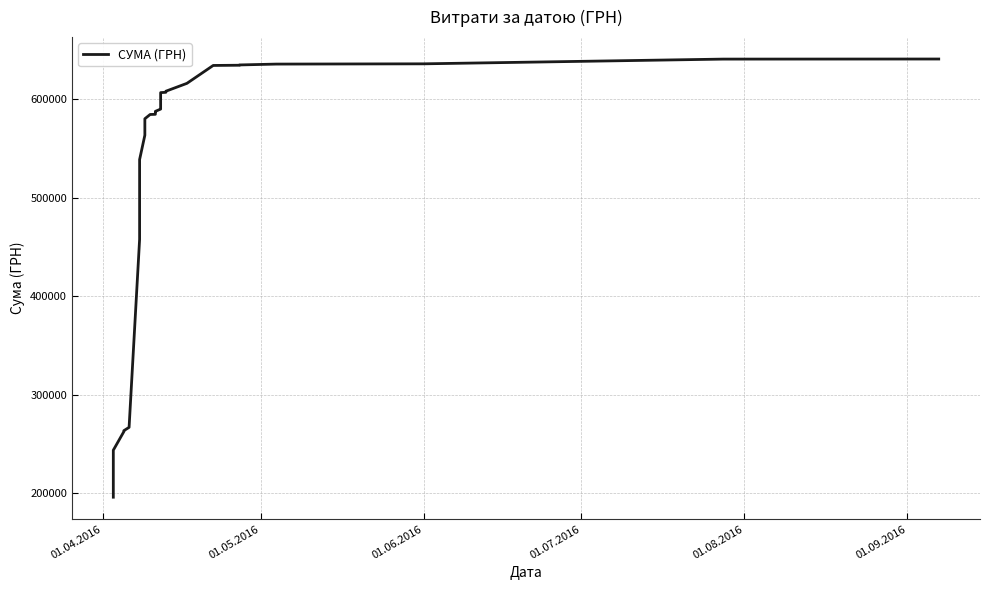

What is the difference between the second highest and minimum values?

444601.5